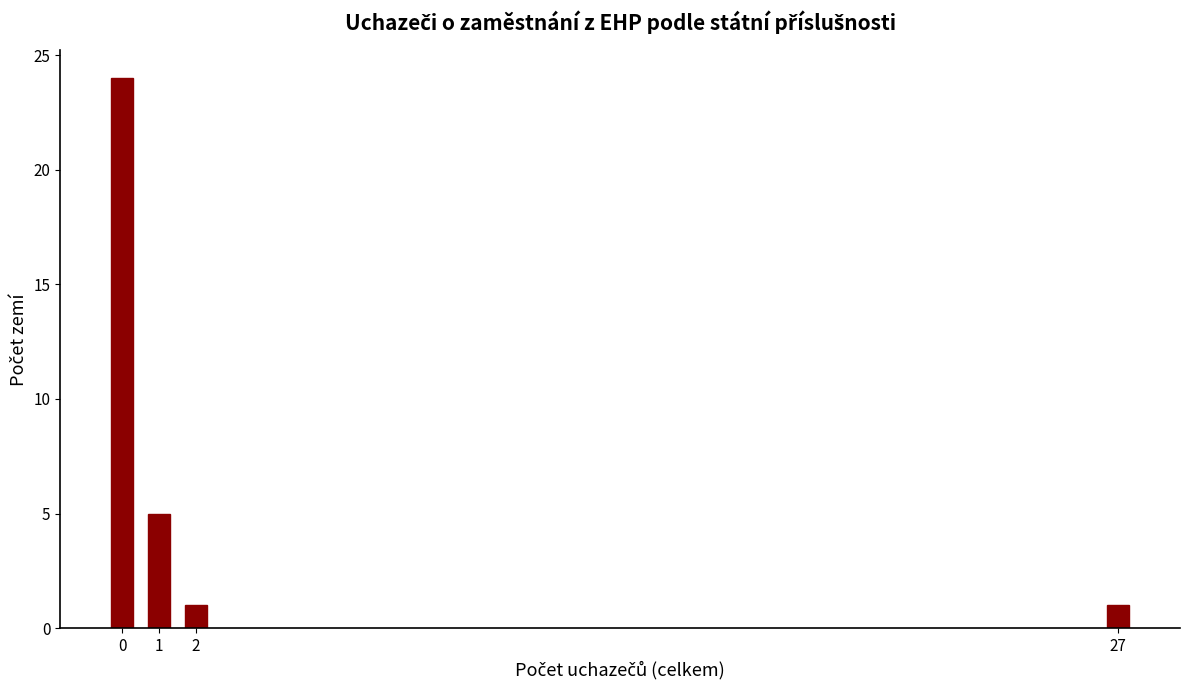

Reading left to right, what are all the values shown in this chart?

0=24	1=5	2=1	27=1